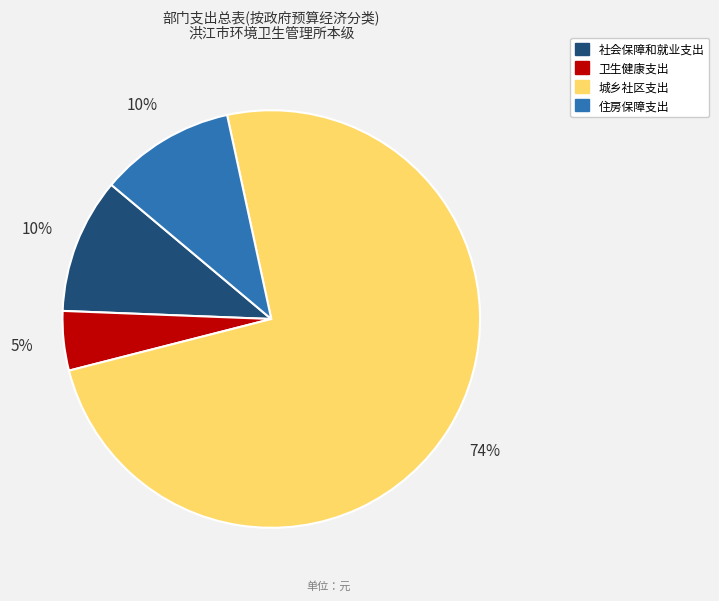

To the nearest percent, what portion does 社会保障和就业支出 represent?

10%